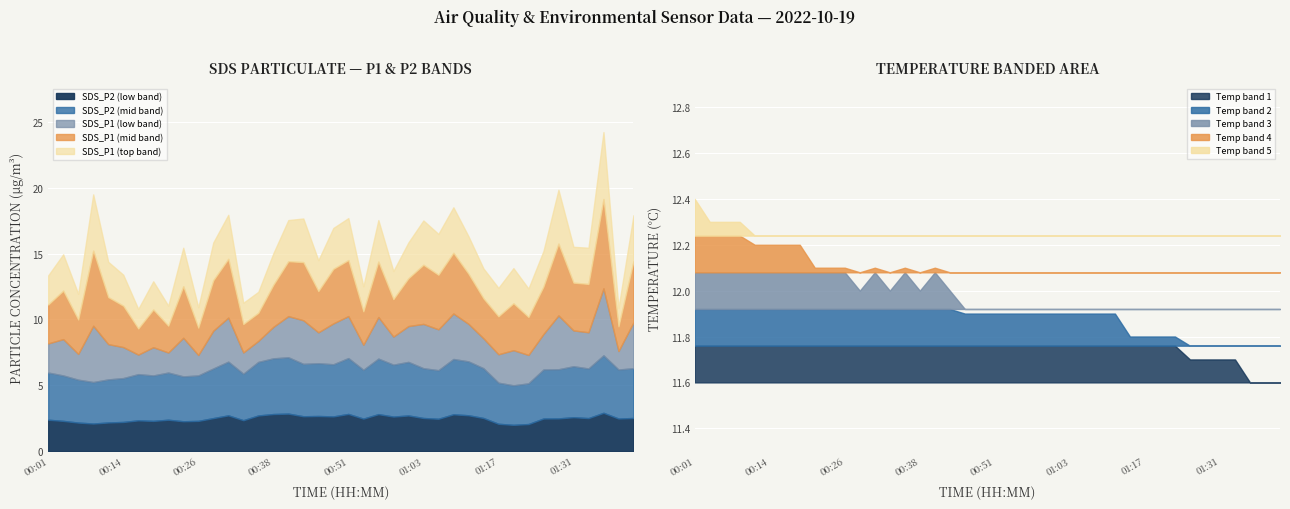

At which label does SDS_P2 reach its peak?

01:36